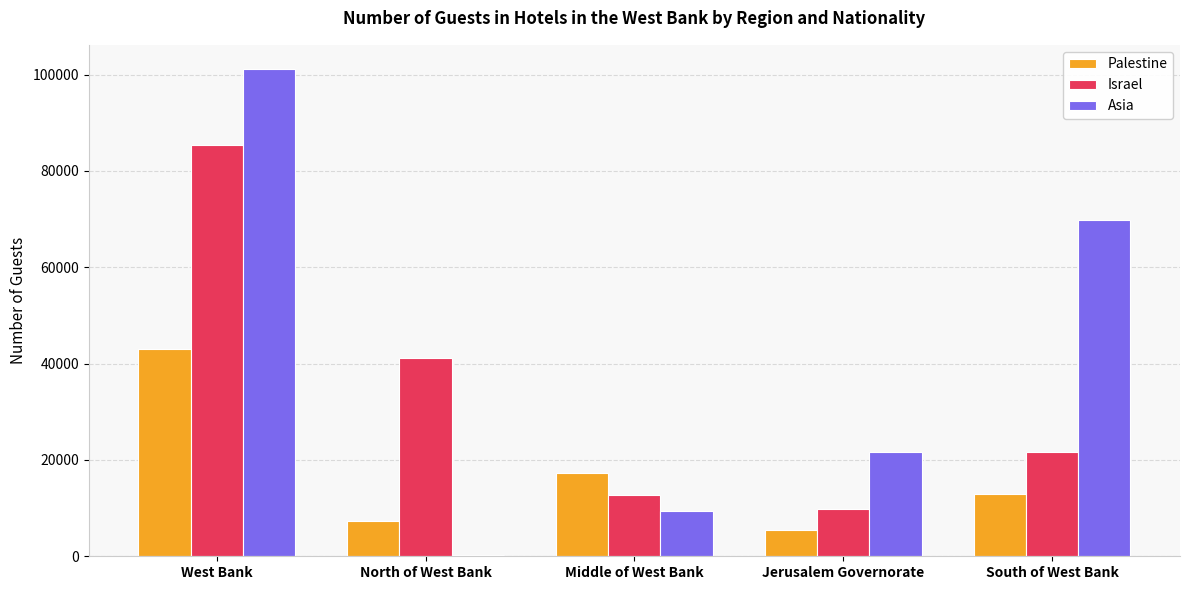

Between West Bank and Middle of West Bank, which series saw the biggest shift?

Asia